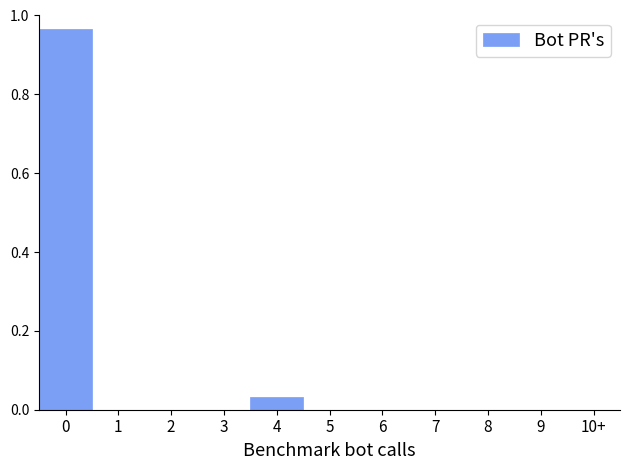

Is it true that the value at 1 is 0.0?

True